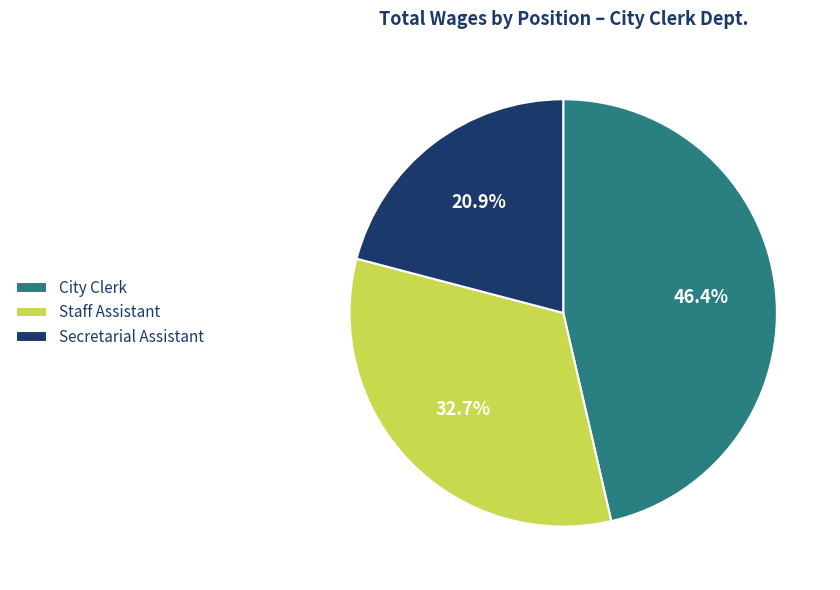

To the nearest percent, what portion does Staff Assistant represent?

33%